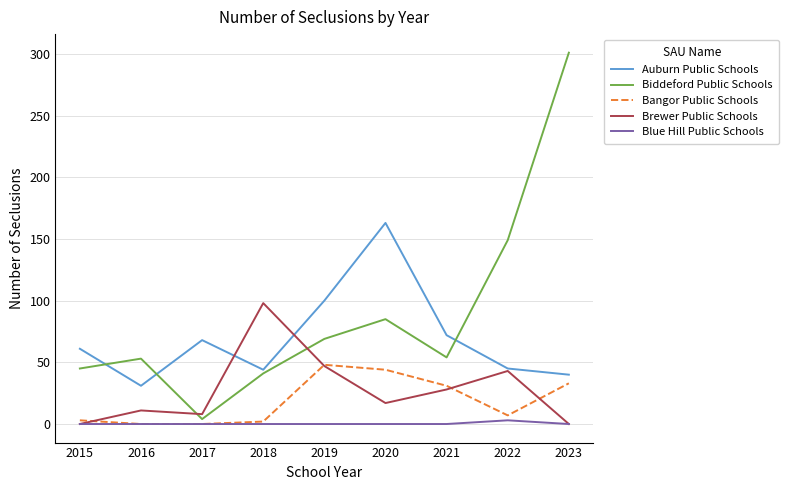

What is the sum of all Biddeford Public Schools values?

801